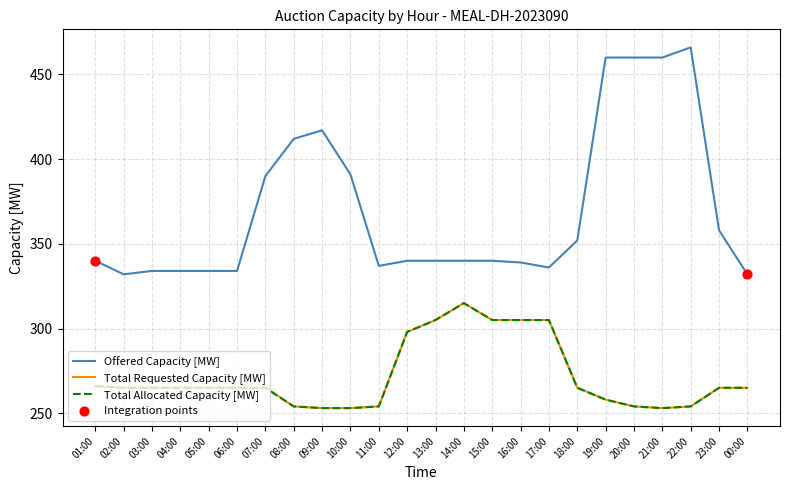

Does the chart have visible grid lines?

Yes